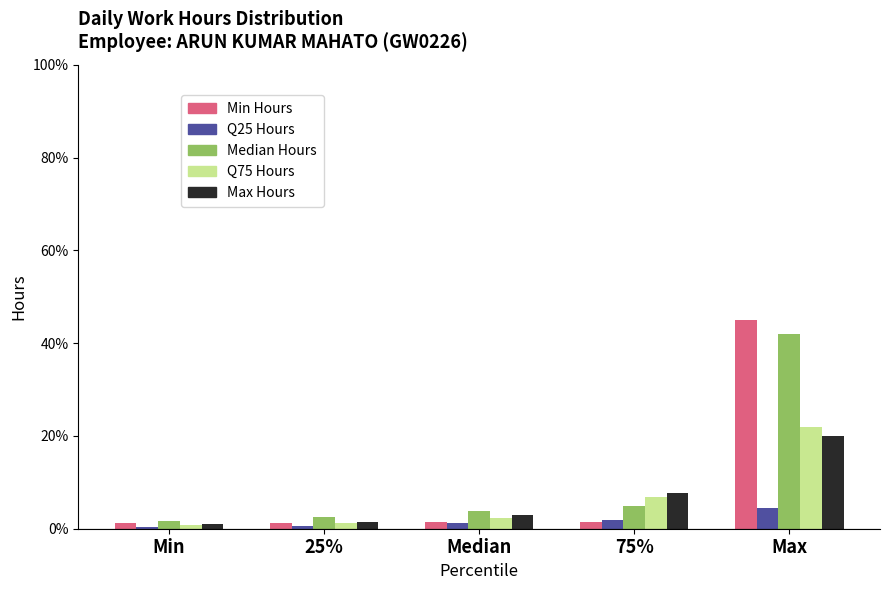

Which category has the highest value across all series?

Max